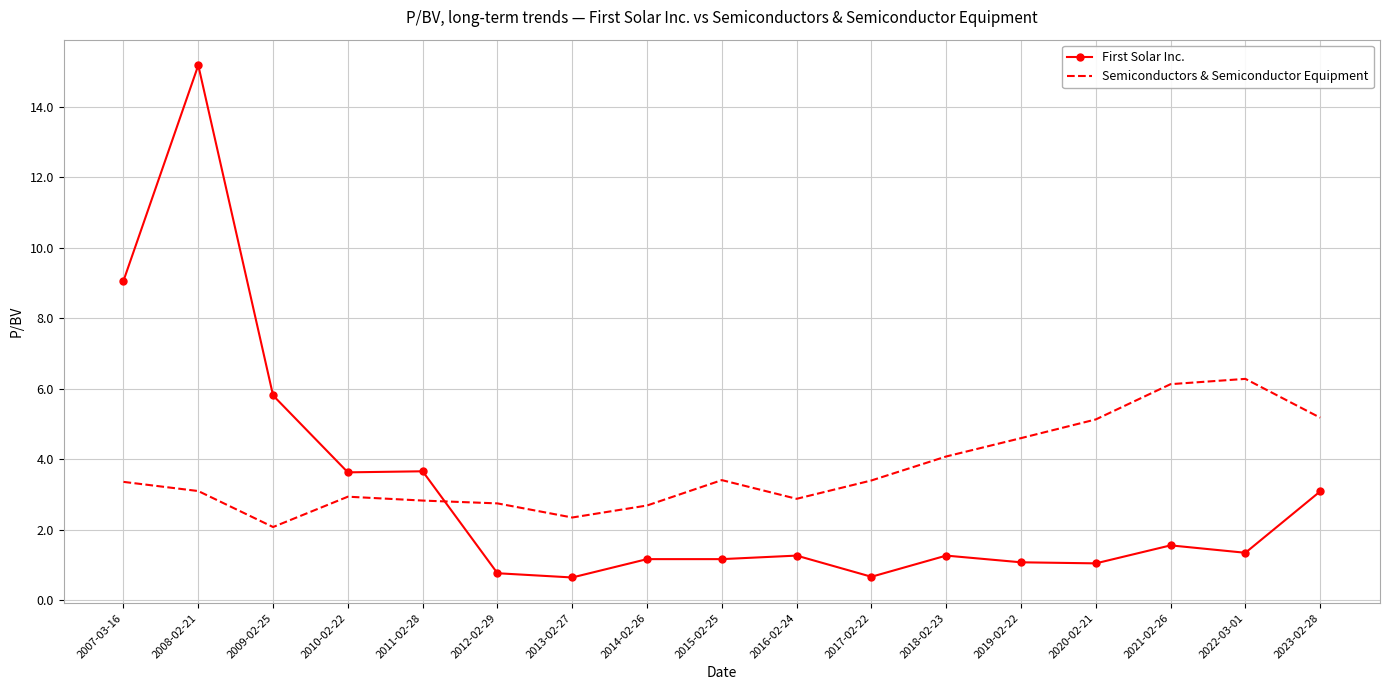

At which label is First Solar Inc. closest to 7?

2009-02-25